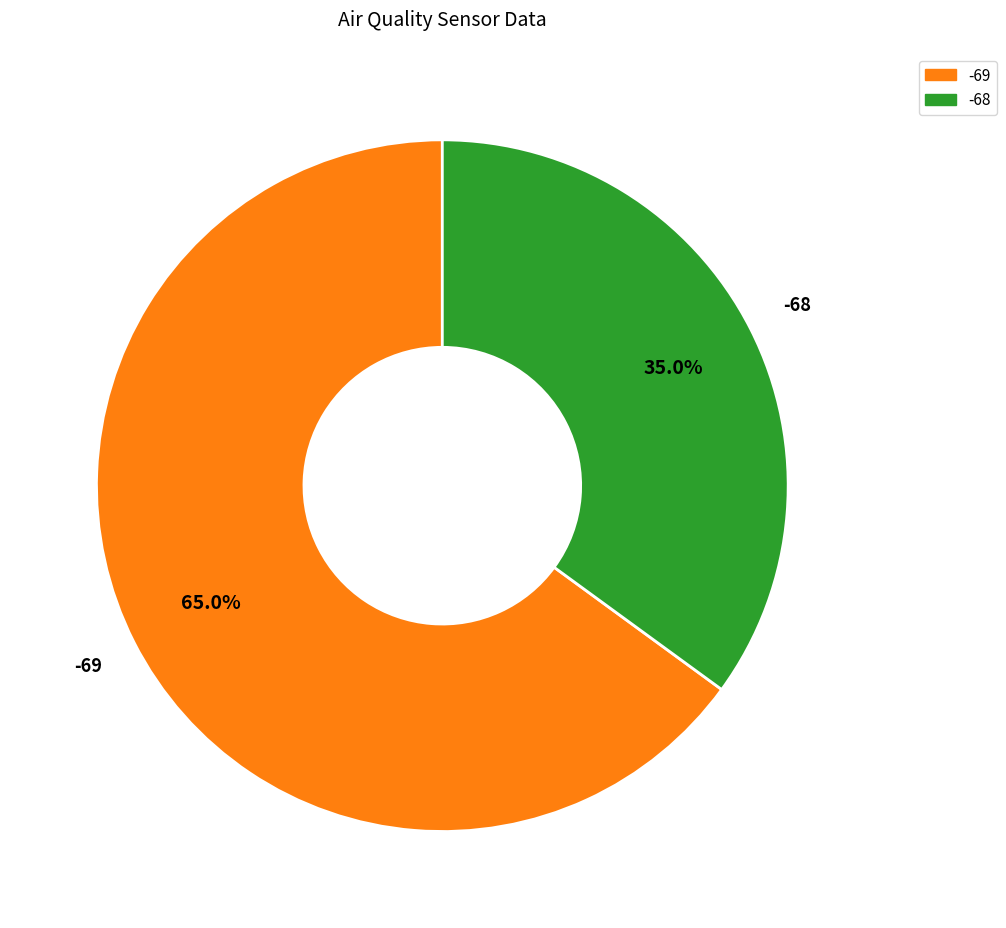

Is there any slice that represents more than half of the pie?

Yes